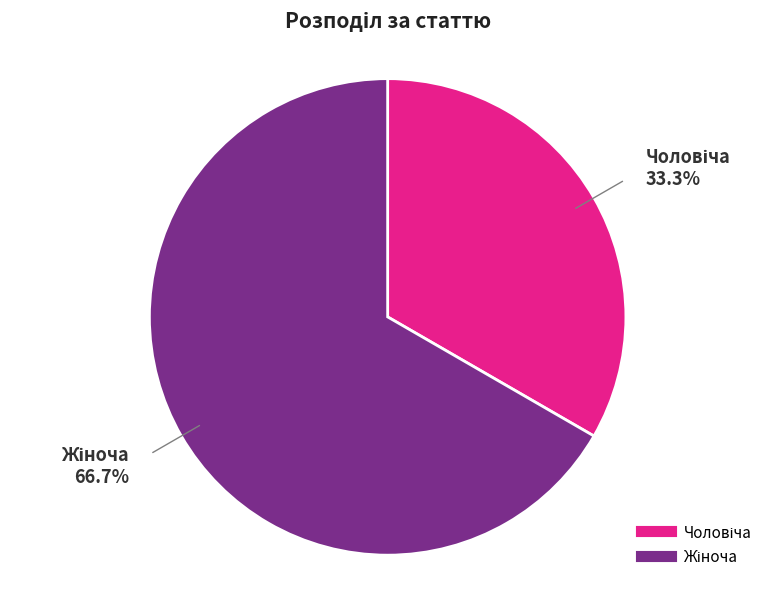

Is there any slice that represents more than half of the pie?

Yes